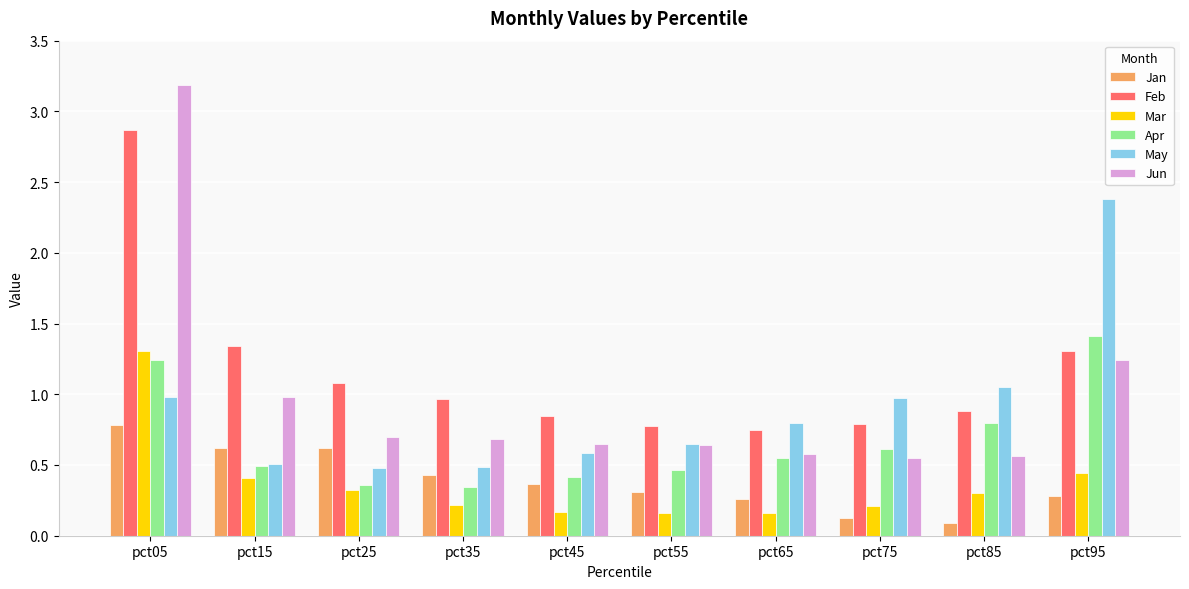

What is the difference between the maximum and second lowest values in the May series?

1.9